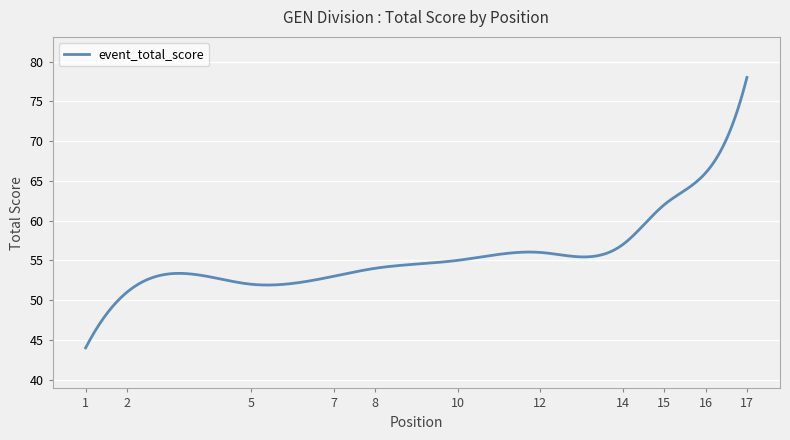

What is the maximum value shown in the chart?

78.0